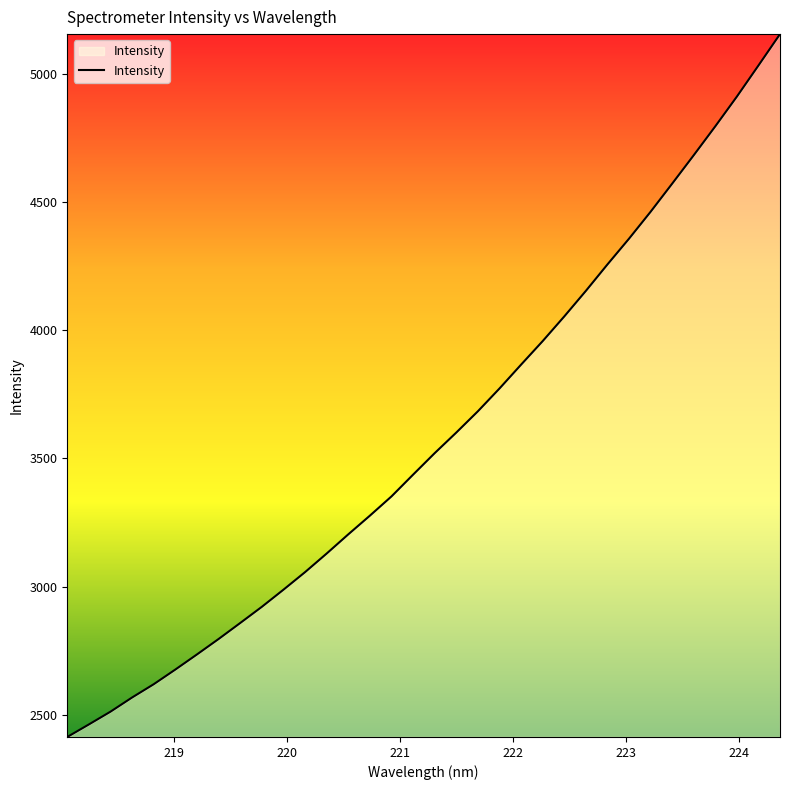

What is the smallest value displayed?

2413.0